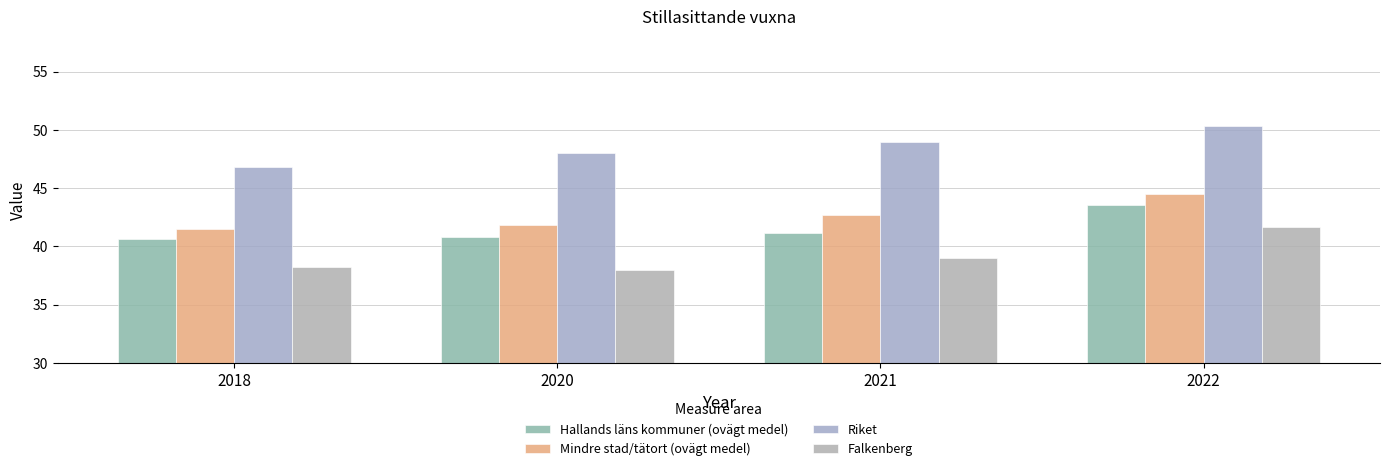

List the series in order of their peak value, lowest first.

Falkenberg, Hallands läns kommuner (ovägt medel), Mindre stad/tätort (ovägt medel), Riket